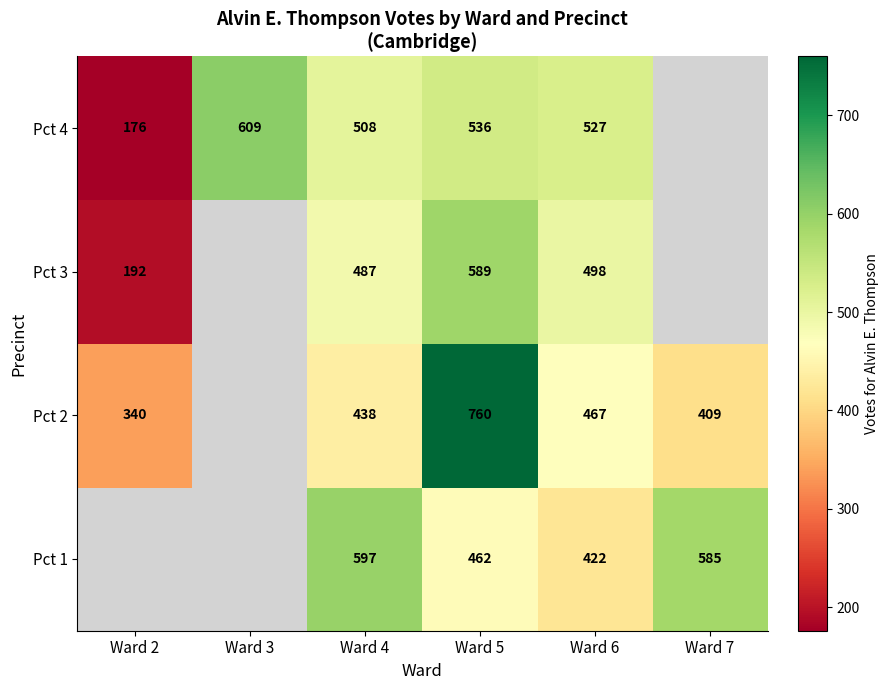

What is the total value across all series at Ward 4?

2030